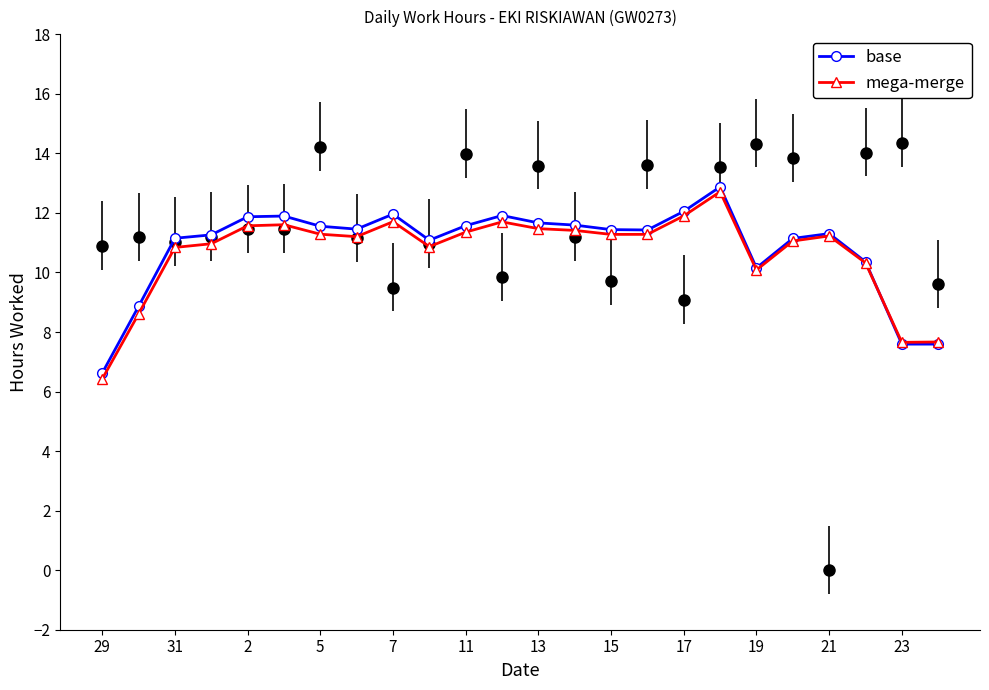

What is the value of the base point at the 7th from the left?

11.6